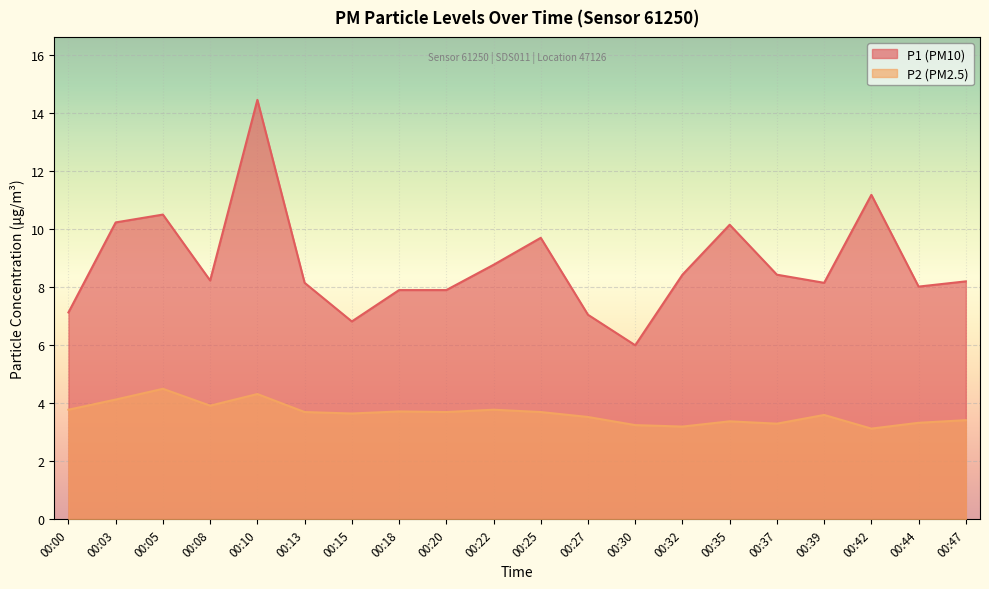

How many lines are shown in the chart?

2